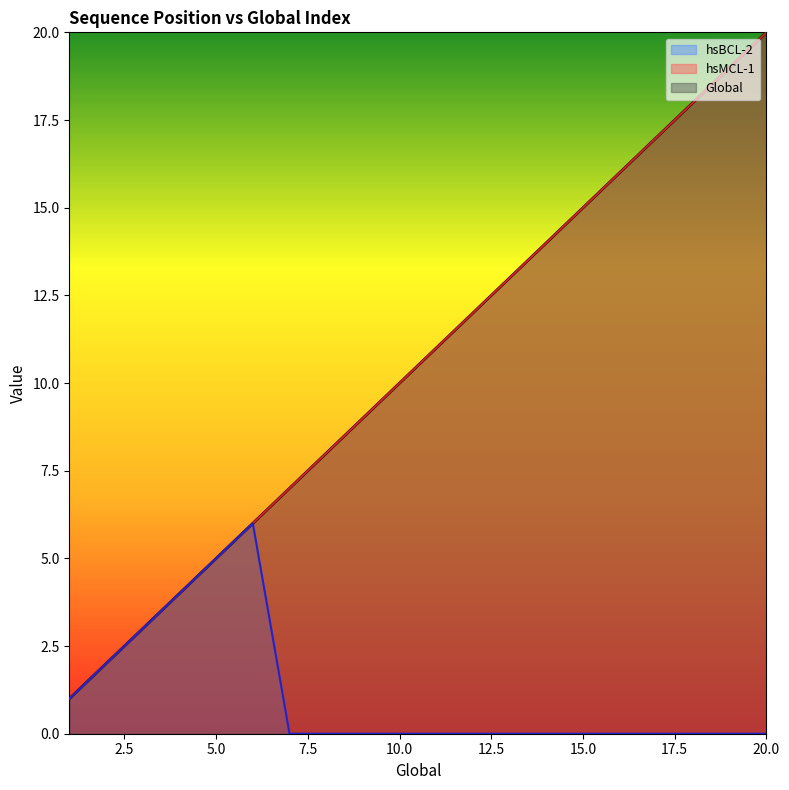

True or false: Global and hsMCL-1 intersect in this chart.

False